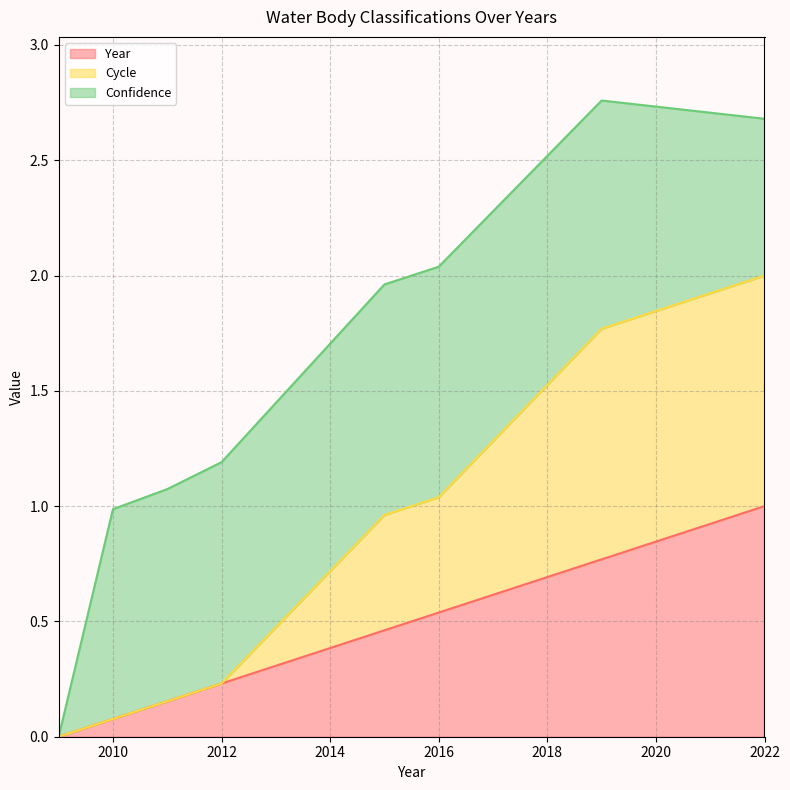

The Year series shows 1.0 at 2022. True or false?

True